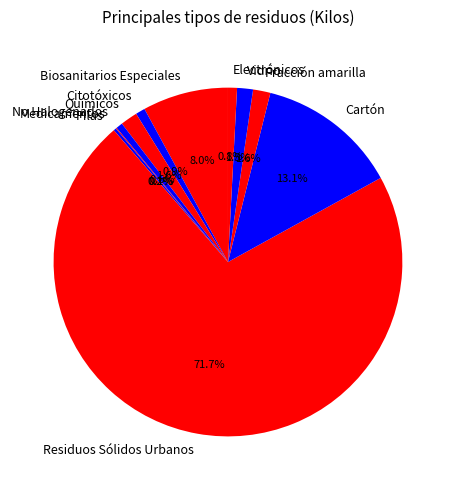

What is the ratio of the value at Biosanitarios Especiales to the value at Cartón?

0.6